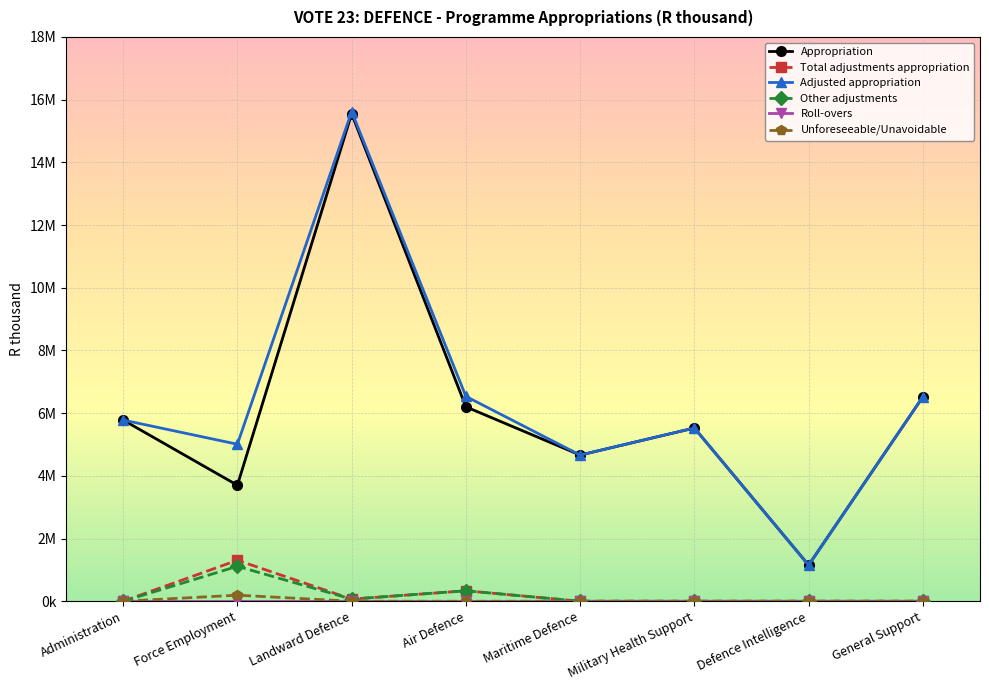

Is this an area chart (filled region under the line)?

No